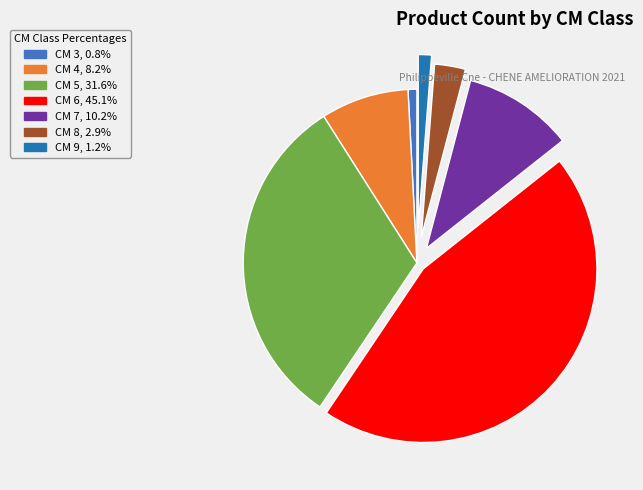

Does any single category account for the majority?

No